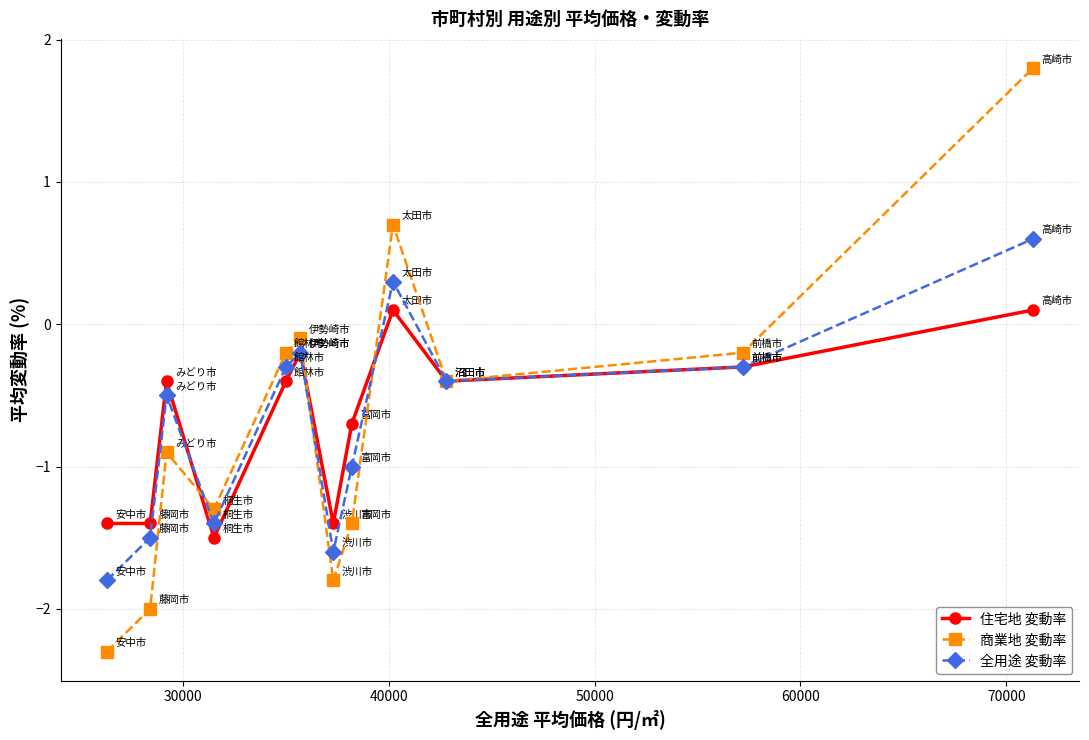

List the series in order of their peak value, highest first.

商業地 変動率, 全用途 変動率, 住宅地 変動率